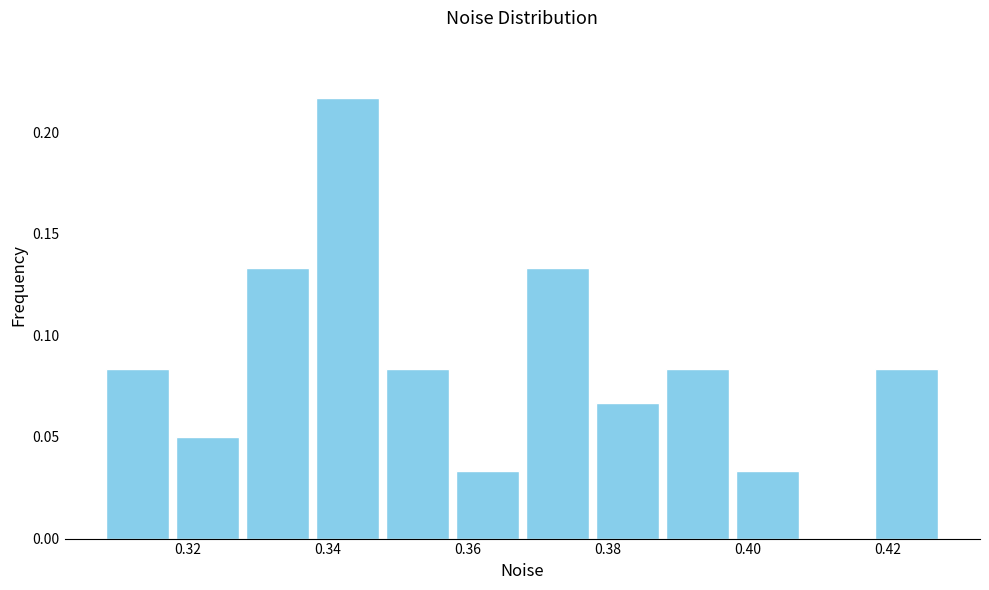

Over which range of the x-axis is the bar tallest?

0.338 to 0.348